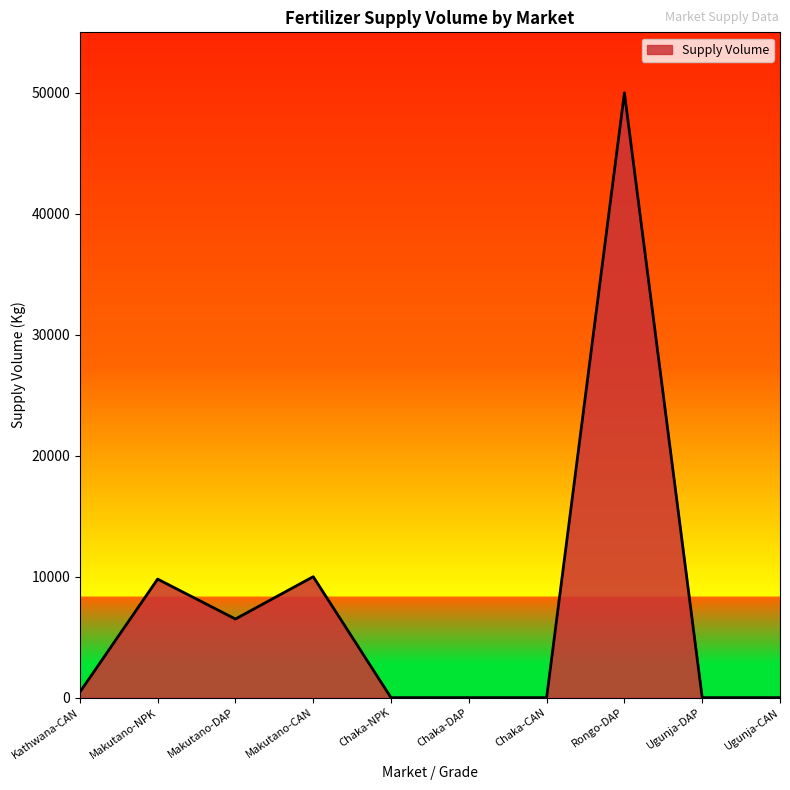

The chart shows a value of -31444 at Chaka-NPK. True or false?

False